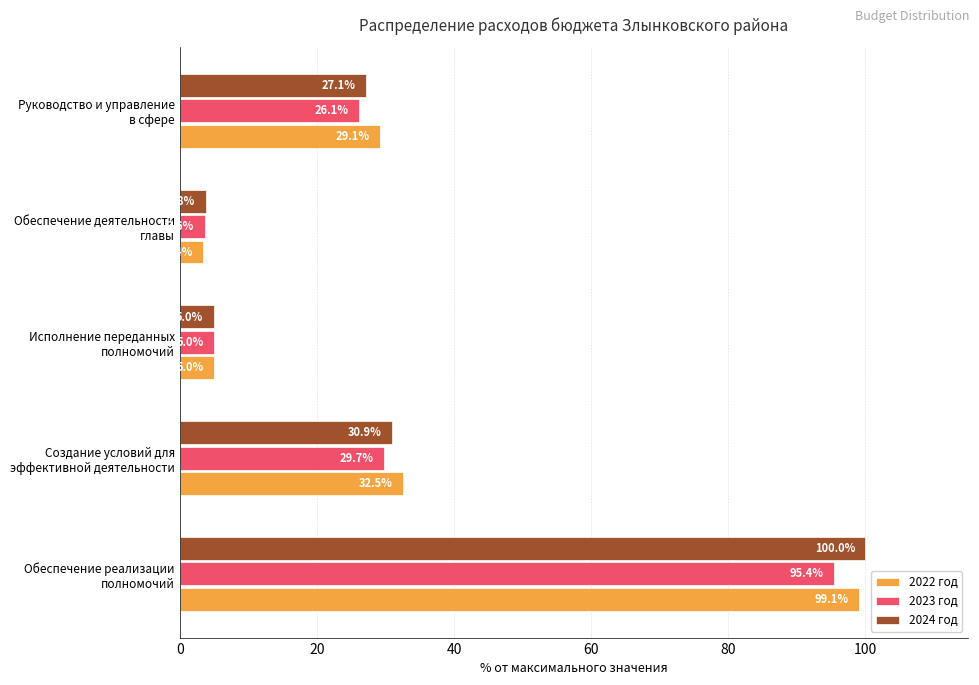

What is the difference between the maximum and minimum values in the 2023 год series?

91.8